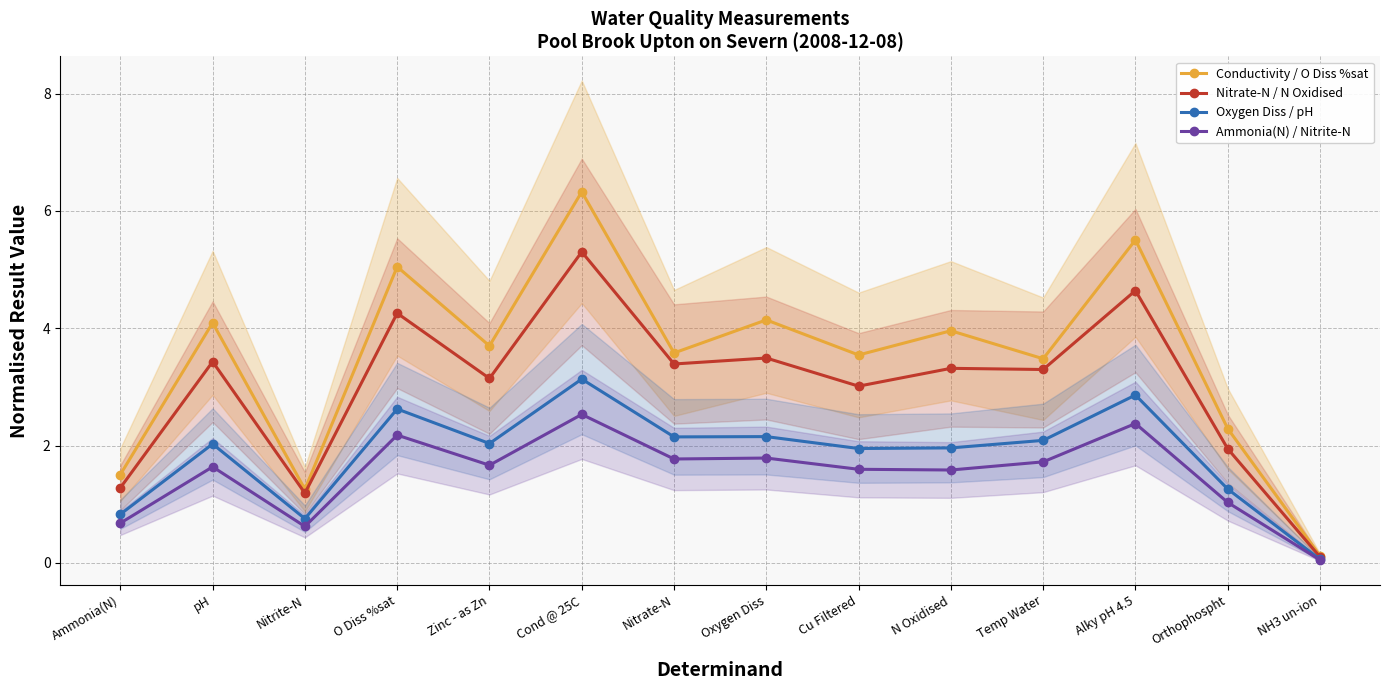

At how many categories does at least one series exceed 3?

10